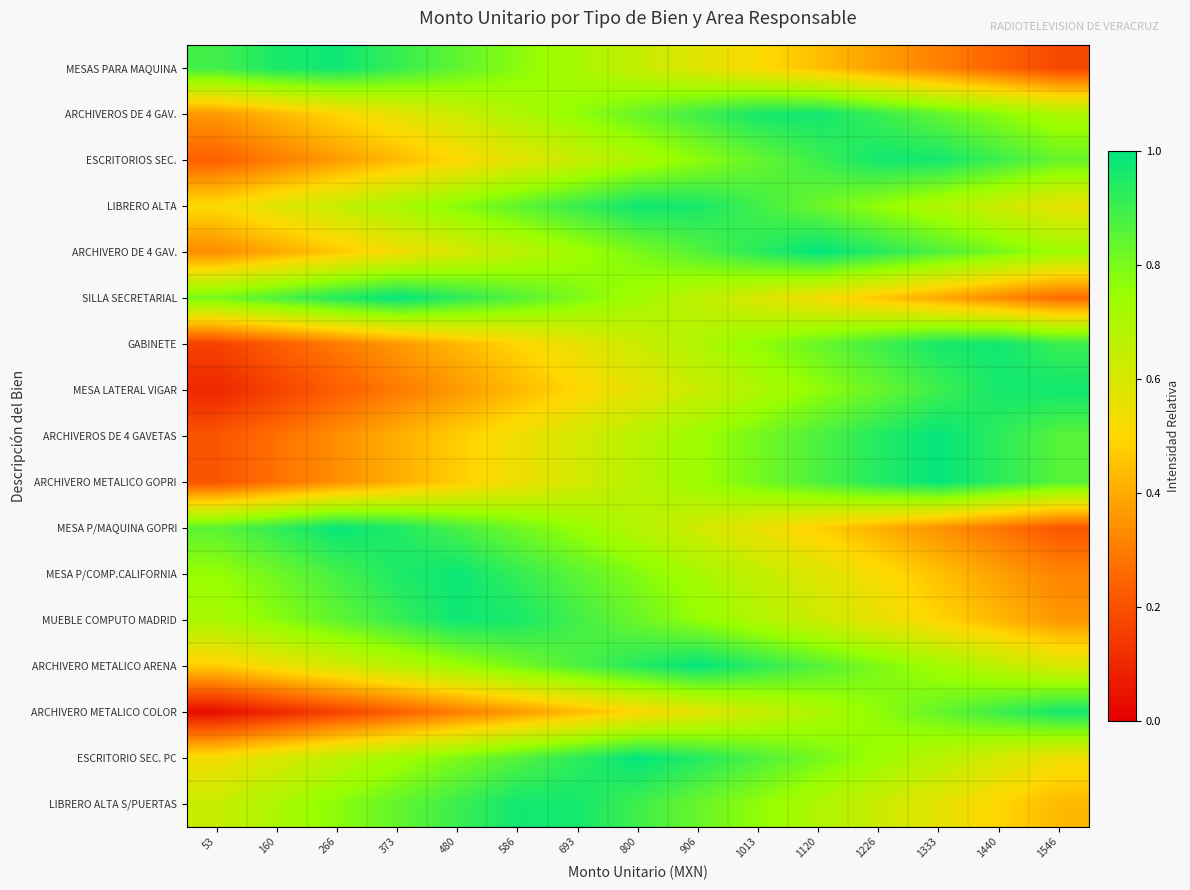

What is the spread (max minus min) of values at 1333?

0.7